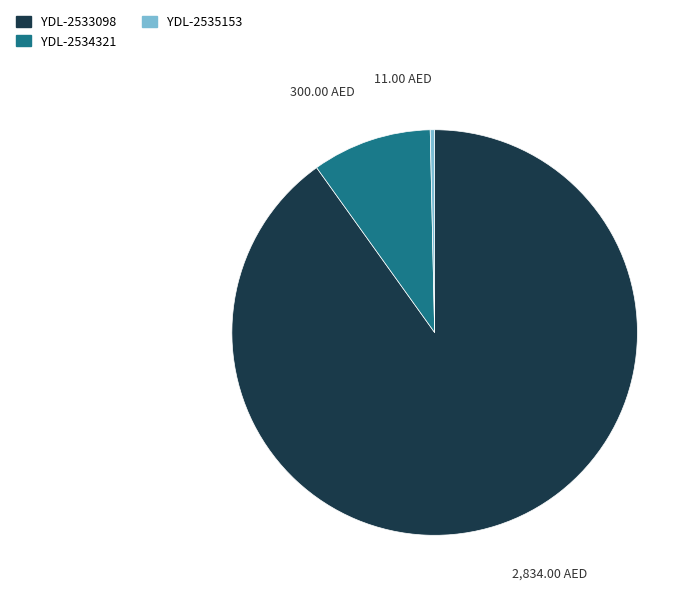

Count the number of slices in the pie.

3